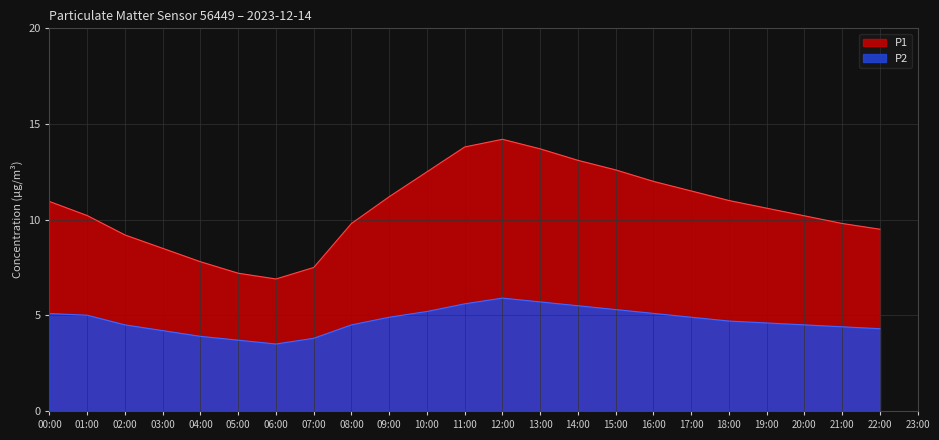

At which label does P2 first exceed 4?

00:00